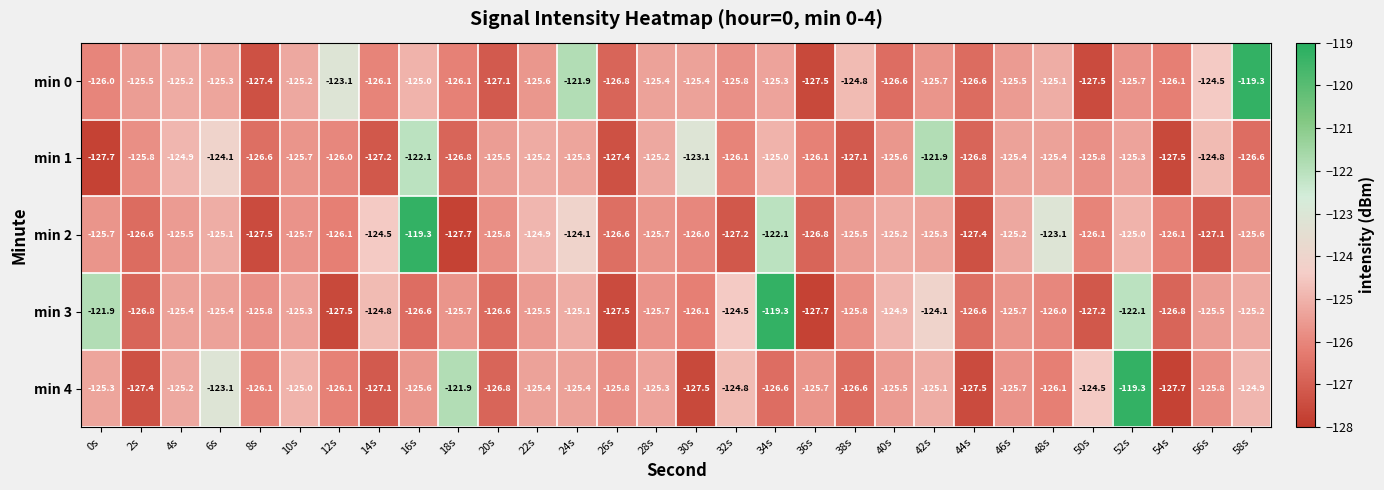

Count the number of categories in the chart.

30